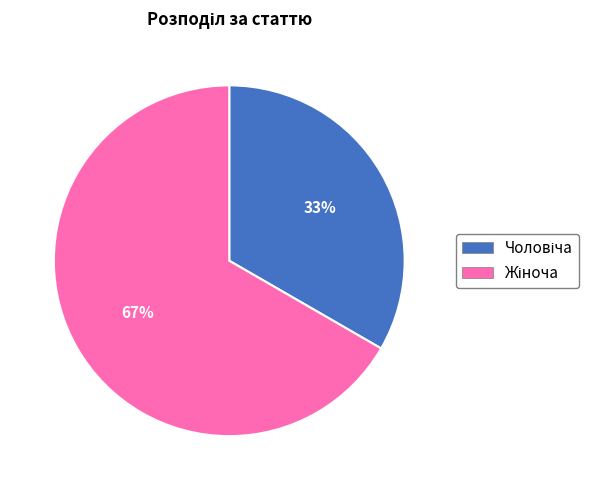

To the nearest percent, what is the average slice percentage?

50%